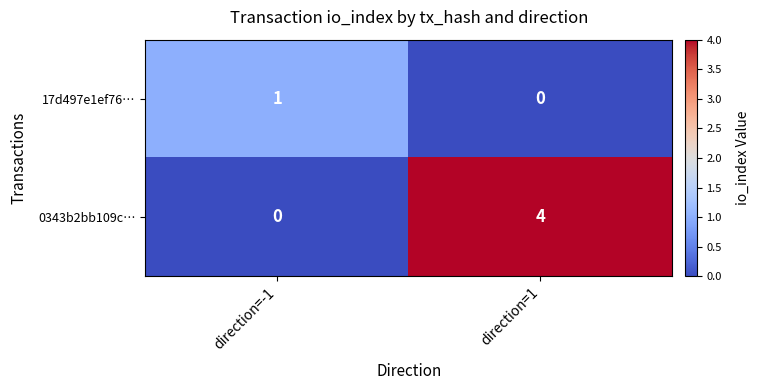

Which series has the largest total across all categories?

0343b2bb109c…